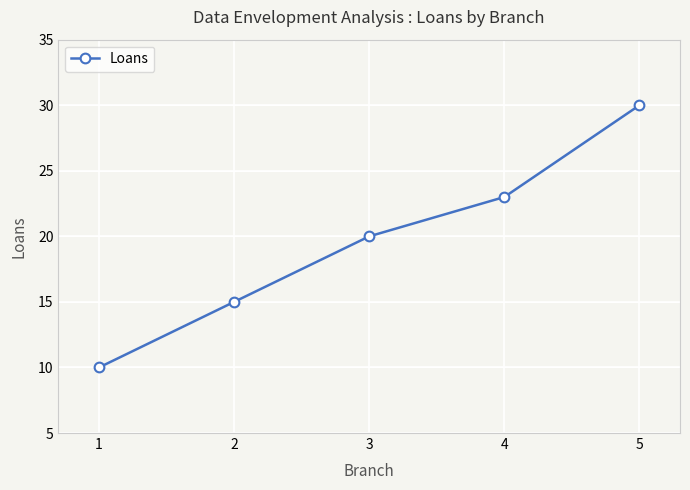

Count the values in the range 15 to 23.

3